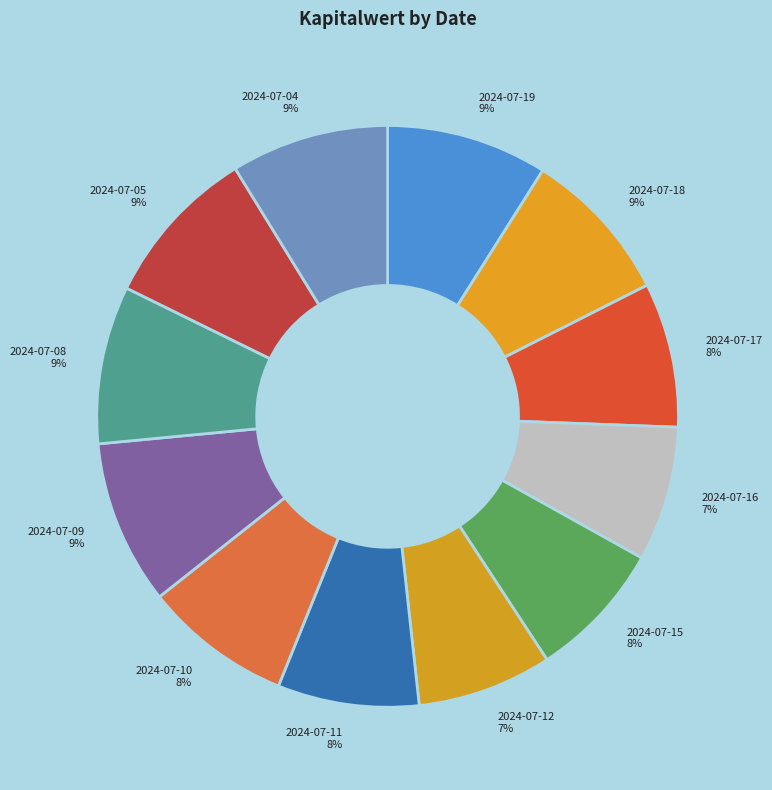

To the nearest percent, what is the difference between the largest and smallest slice percentages?

2%